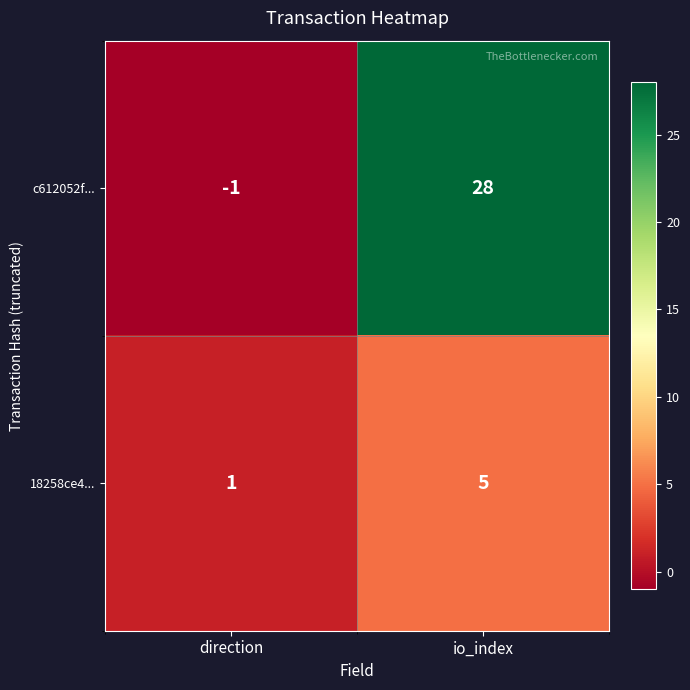

Is the value of c612052f... at direction greater than the value of 18258ce4... at io_index?

No